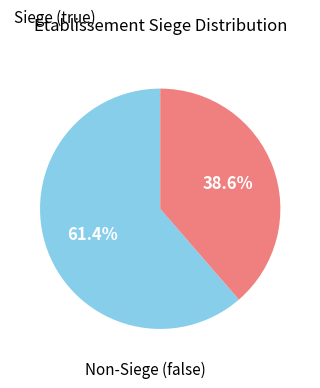

How many slices are in this pie chart?

2